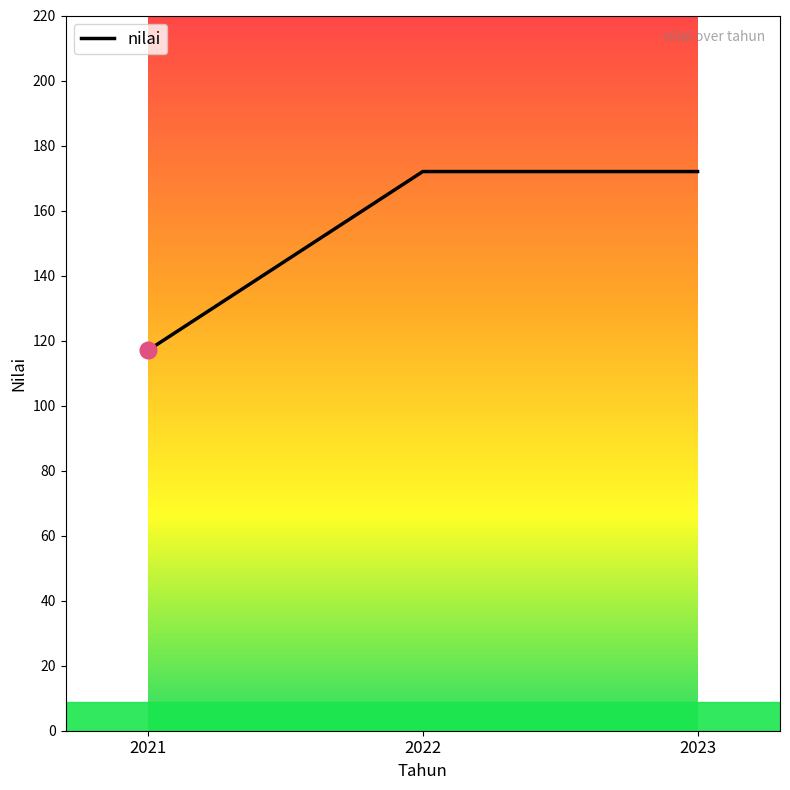

What is the ratio of the value at 2023 to the value at 2022?

1.0